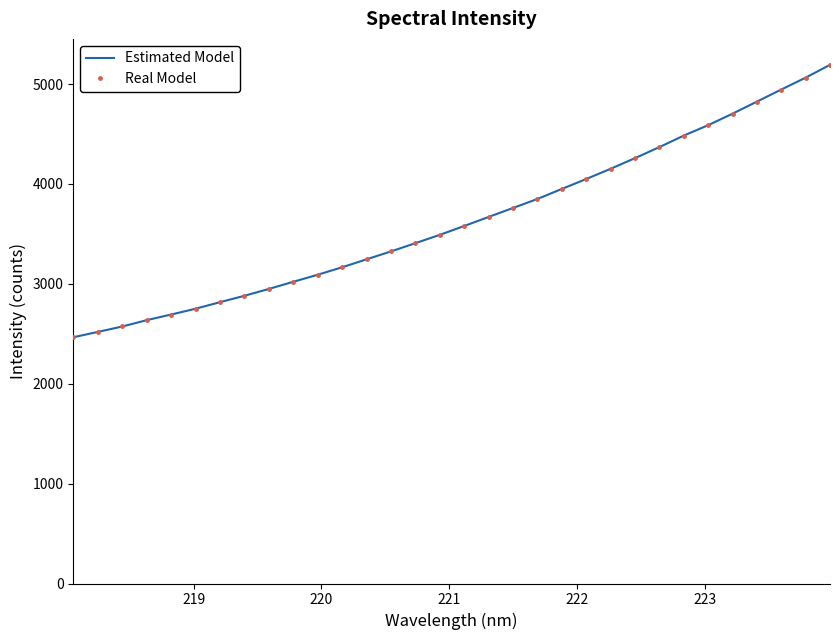

Which series has the largest range (max minus min)?

Estimated Model